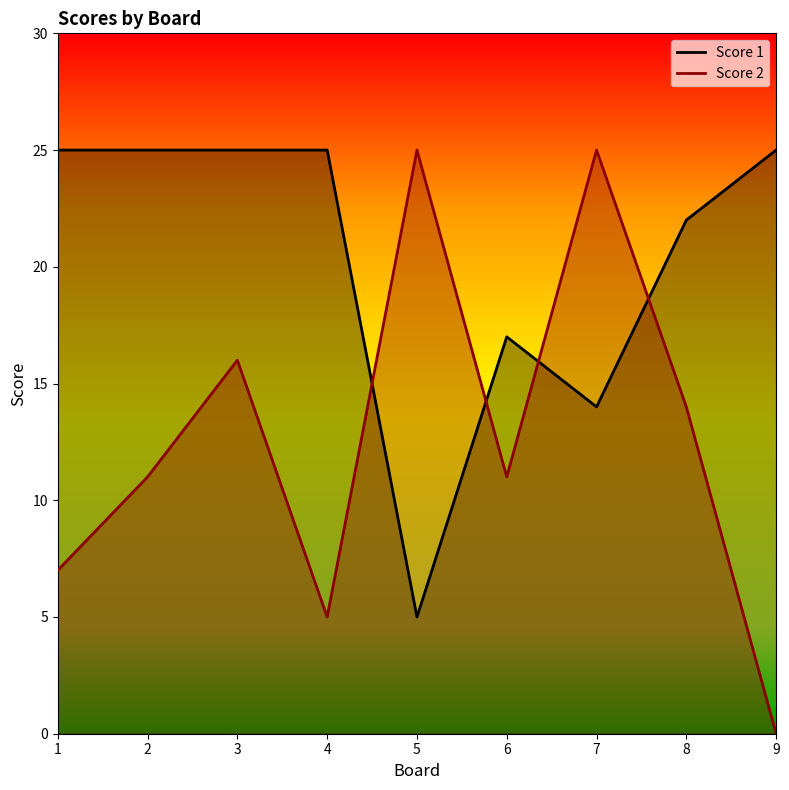

Reading left to right, transcribe all the data shown in this chart.

Score 1: 1=25	2=25	3=25	4=25	5=5	6=17	7=14	8=22	9=25
Score 2: 1=7	2=11	3=16	4=5	5=25	6=11	7=25	8=14	9=0